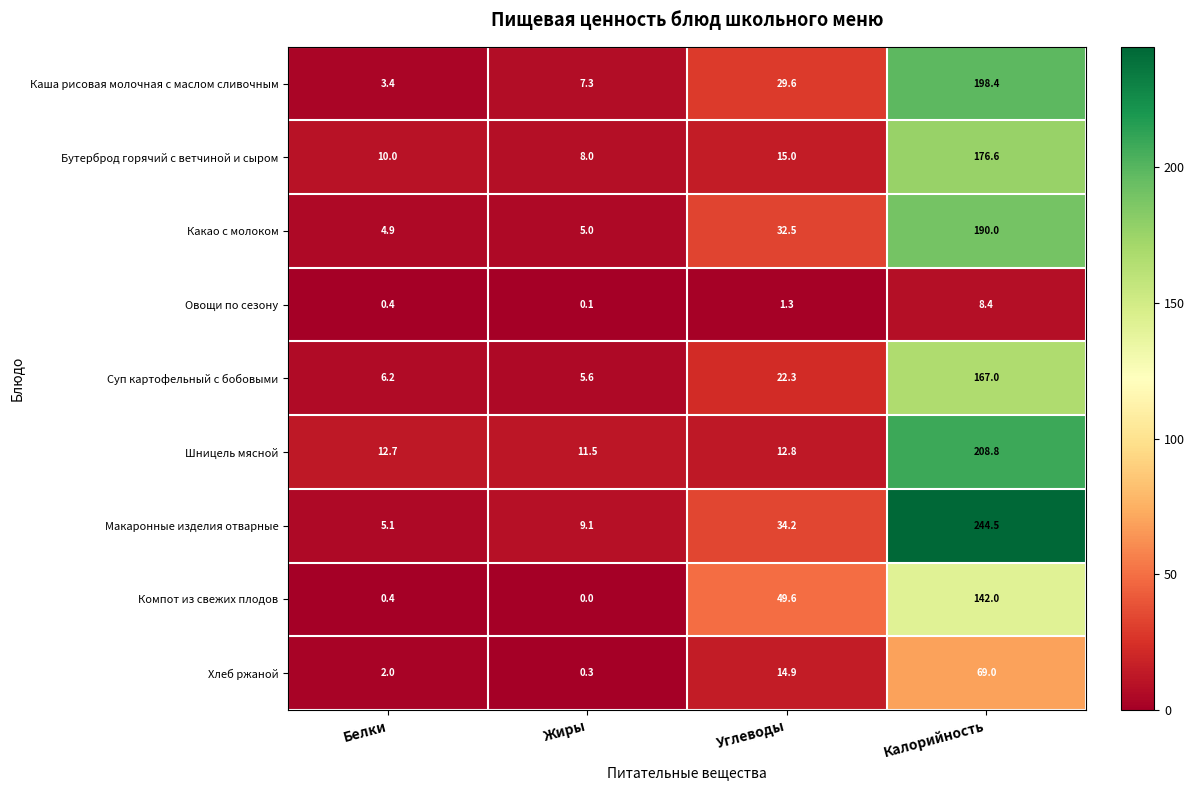

Which series changed the most between Углеводы and Калорийность?

Макаронные изделия отварные